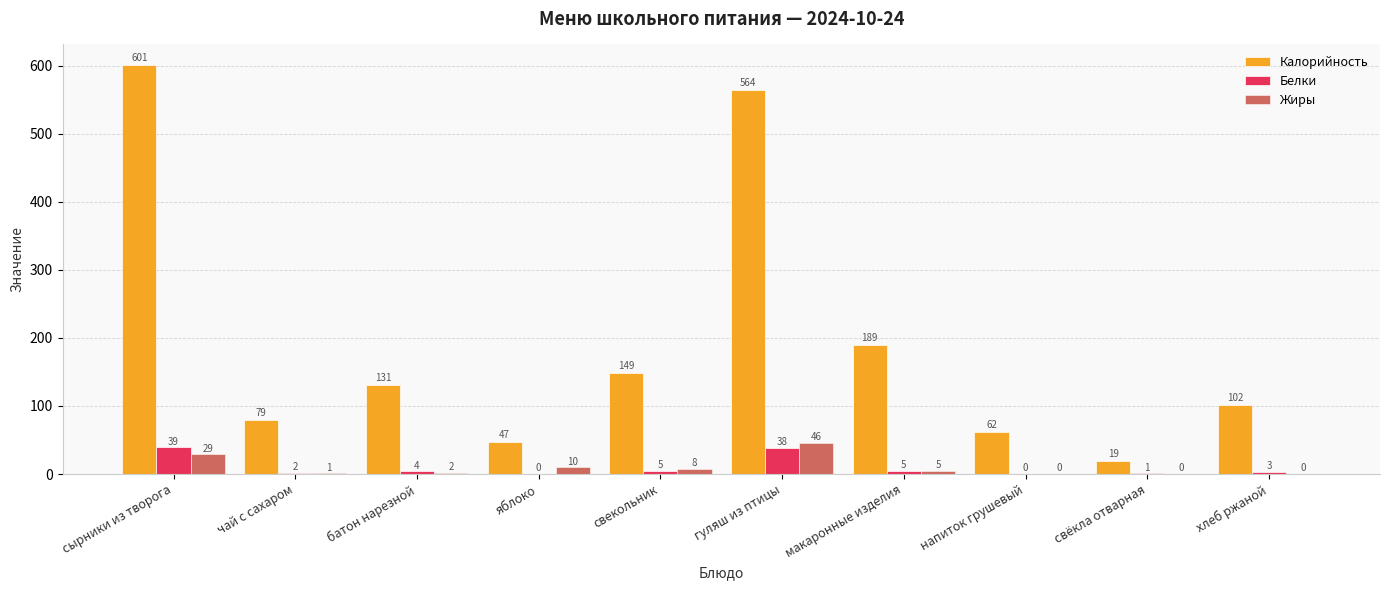

What is the difference between the Белки values at хлеб ржаной and макаронные изделия?

2